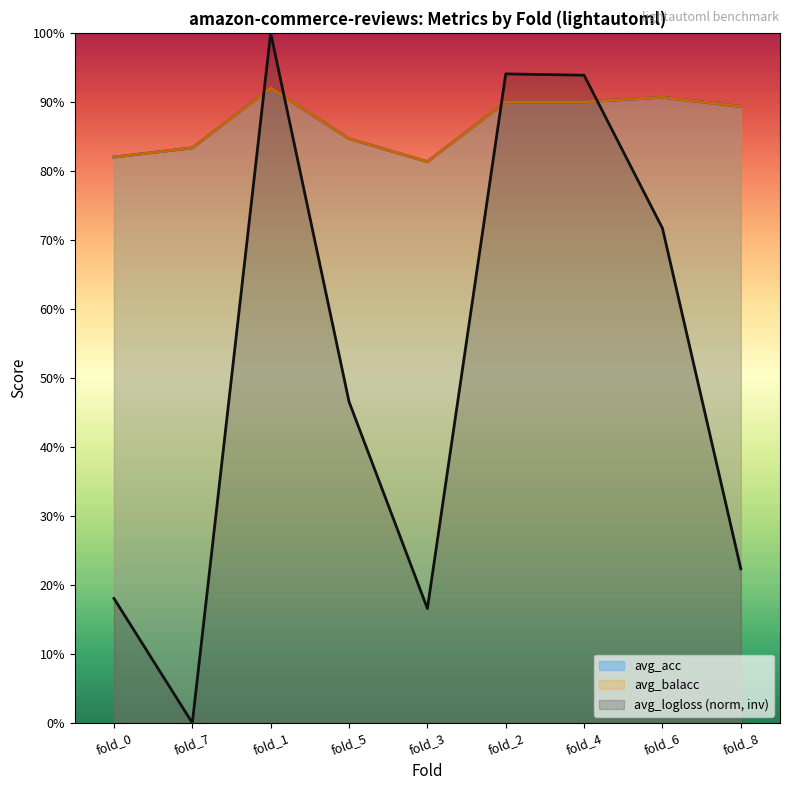

Which series has the largest range (max minus min)?

avg_logloss (norm, inv)